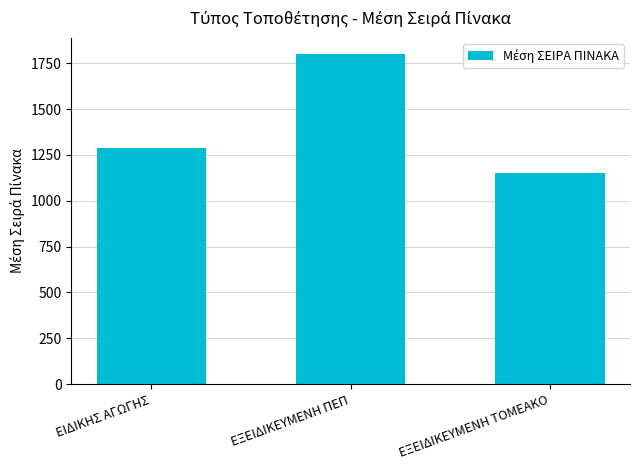

What is the label of the 1st bar from the right?

ΕΞΕΙΔΙΚΕΥΜΕΝΗ ΤΟΜΕΑΚΟ